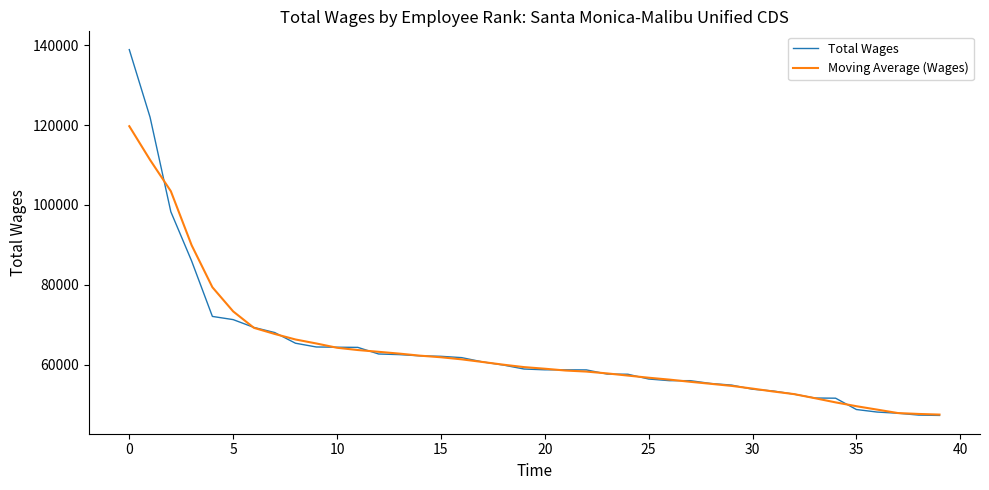

What is the minimum value shown in the chart?

47285.0